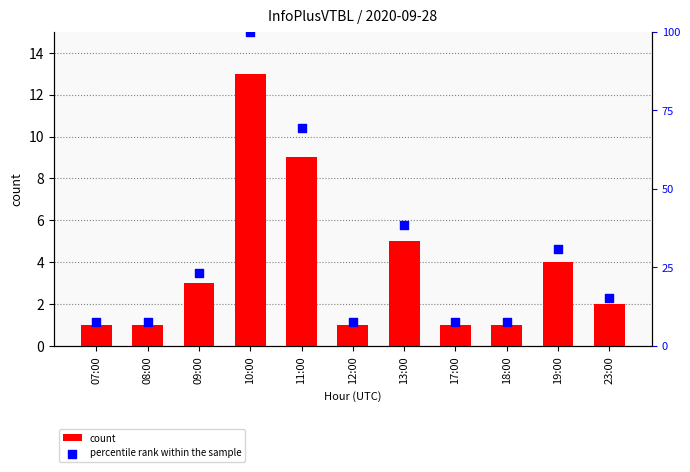

Which series has the largest total across all categories?

percentile rank within the sample